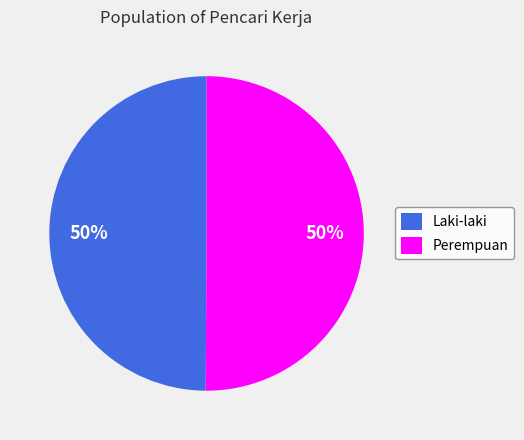

What percentage is the Laki-laki slice, to the nearest percent?

50%